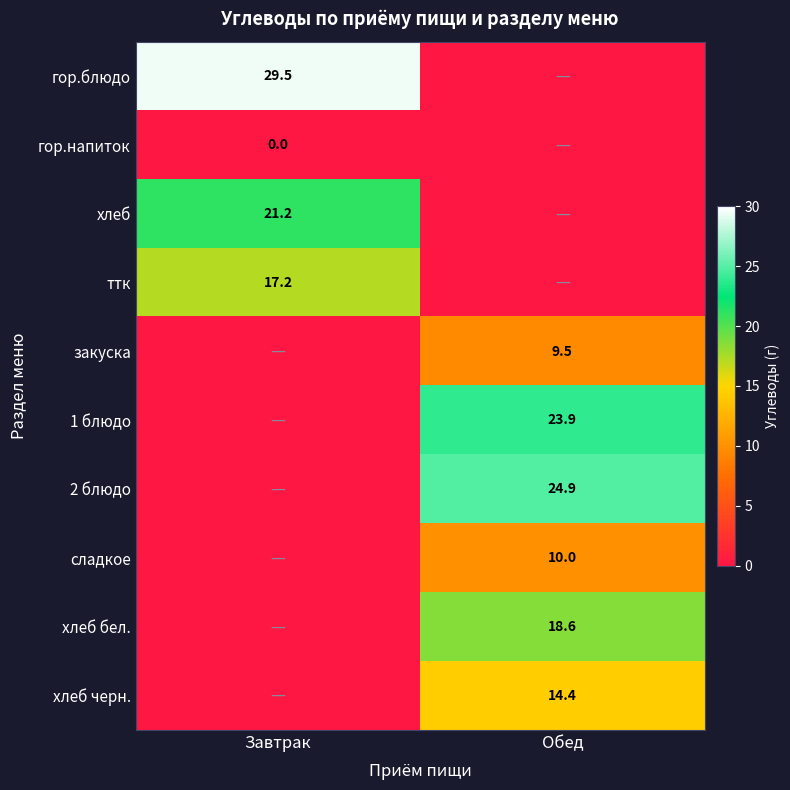

Which has a higher value, Обед or Завтрак?

Завтрак